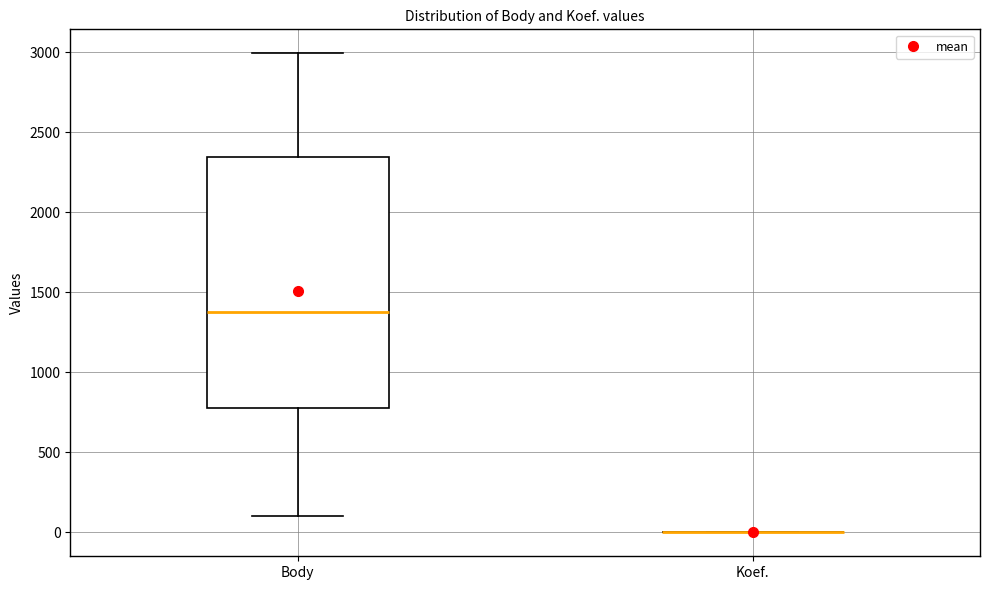

Reading left to right, read every box against the y-axis: the position of its median line, the range the box covers, and the ends of its whiskers. The values are not printed on the chart, so give them approximately, as read against the axis.

Body: median 1400, box 800 to 2350, whiskers 100 to 3000
Koef.: box collapsed to a line at 0, whiskers 0 to 0